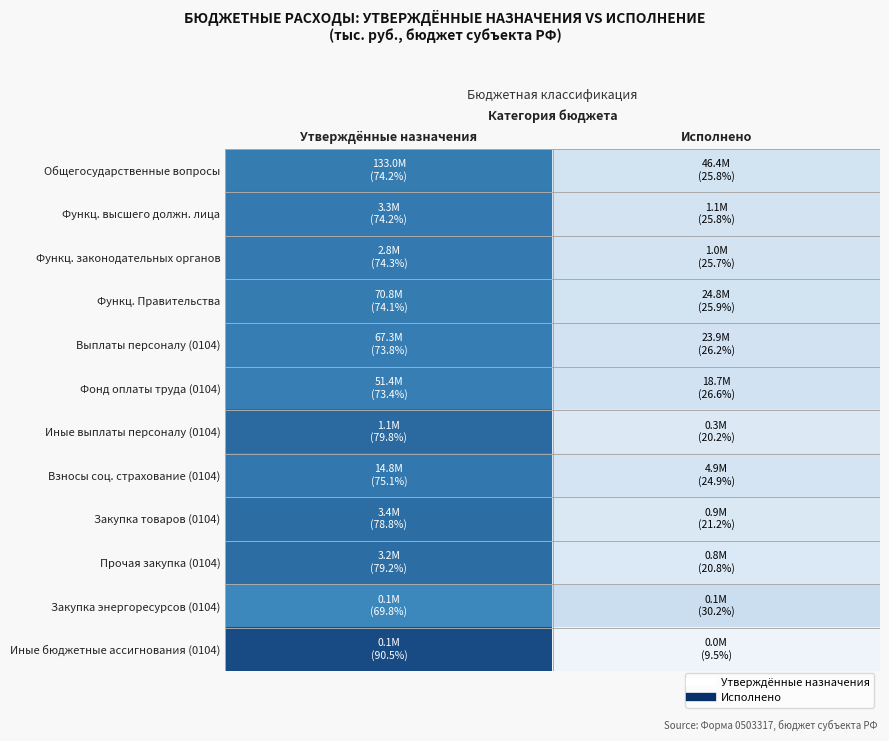

Which category has the highest value across all series?

Утверждённые назначения